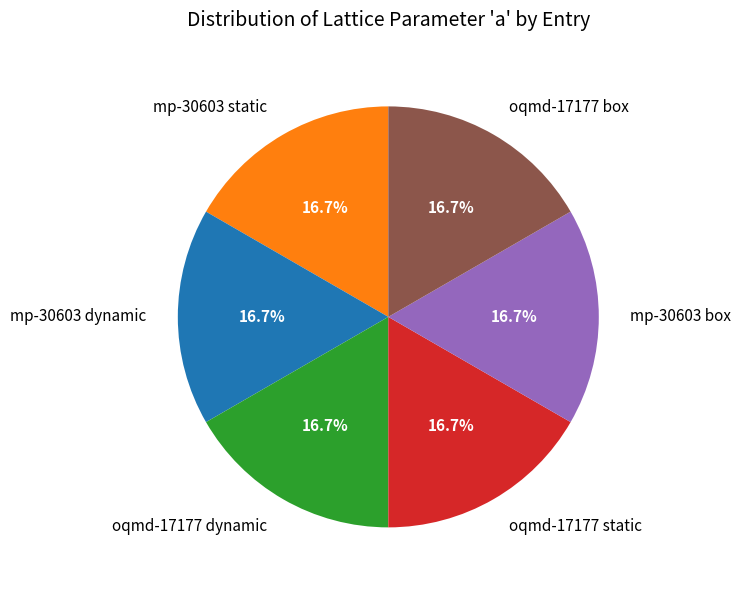

Is mp-30603 static the majority of the pie?

No